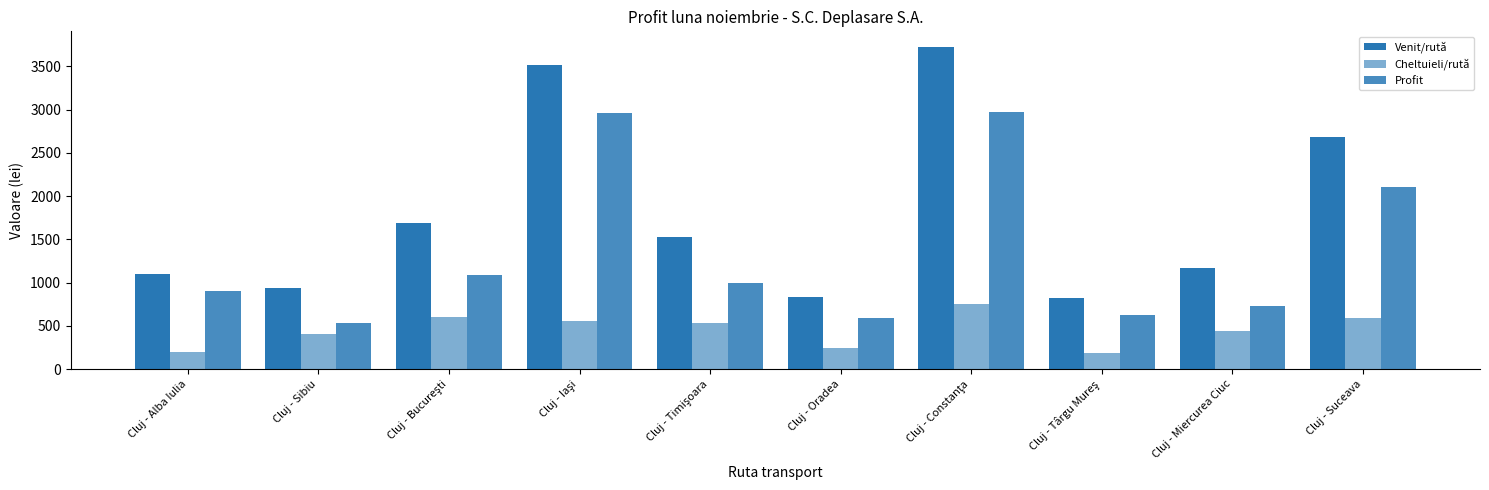

Reading left to right, what are all the values shown in this chart?

Venit/rută: Cluj - Alba Iulia=1102.5	Cluj - Sibiu=935.2	Cluj - Bucureşti=1689.7	Cluj - Iaşi=3512.3	Cluj - Timişoara=1524.8	Cluj - Oradea=831.6	Cluj - Constanţa=3718.5	Cluj - Târgu Mureş=815.9	Cluj - Miercurea Ciuc=1164.0	Cluj - Suceava=2686.2
Cheltuieli/rută: Cluj - Alba Iulia=200.0	Cluj - Sibiu=400.0	Cluj - Bucureşti=600.0	Cluj - Iaşi=550.0	Cluj - Timişoara=535.0	Cluj - Oradea=240.0	Cluj - Constanţa=750.0	Cluj - Târgu Mureş=190.0	Cluj - Miercurea Ciuc=440.0	Cluj - Suceava=585.0
Profit: Cluj - Alba Iulia=902.5	Cluj - Sibiu=535.2	Cluj - Bucureşti=1089.7	Cluj - Iaşi=2962.3	Cluj - Timişoara=989.8	Cluj - Oradea=591.6	Cluj - Constanţa=2968.5	Cluj - Târgu Mureş=625.9	Cluj - Miercurea Ciuc=724.0	Cluj - Suceava=2101.2